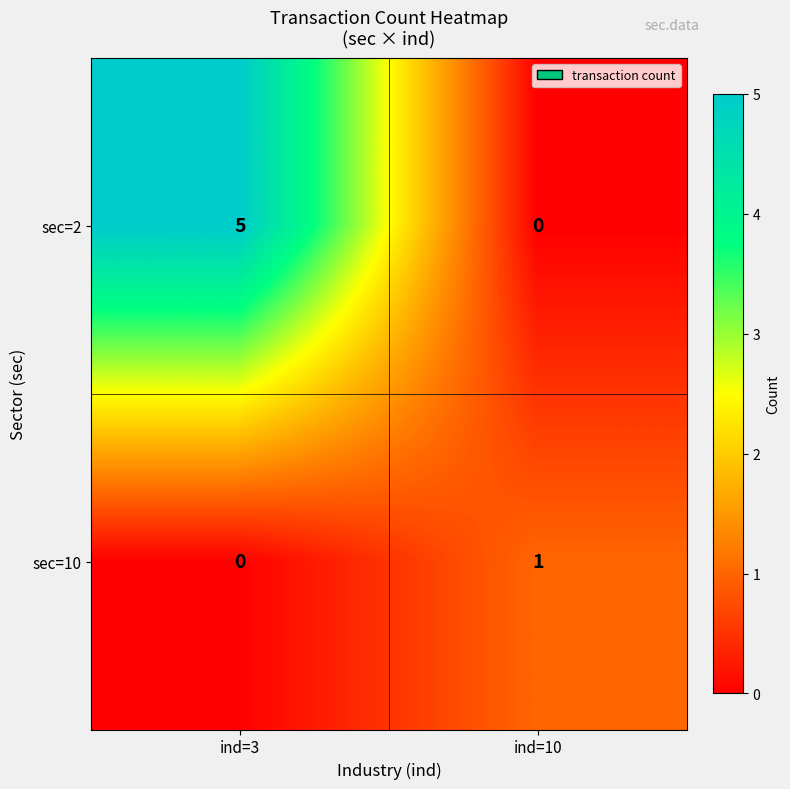

What is the spread (max minus min) of values at ind=10?

1